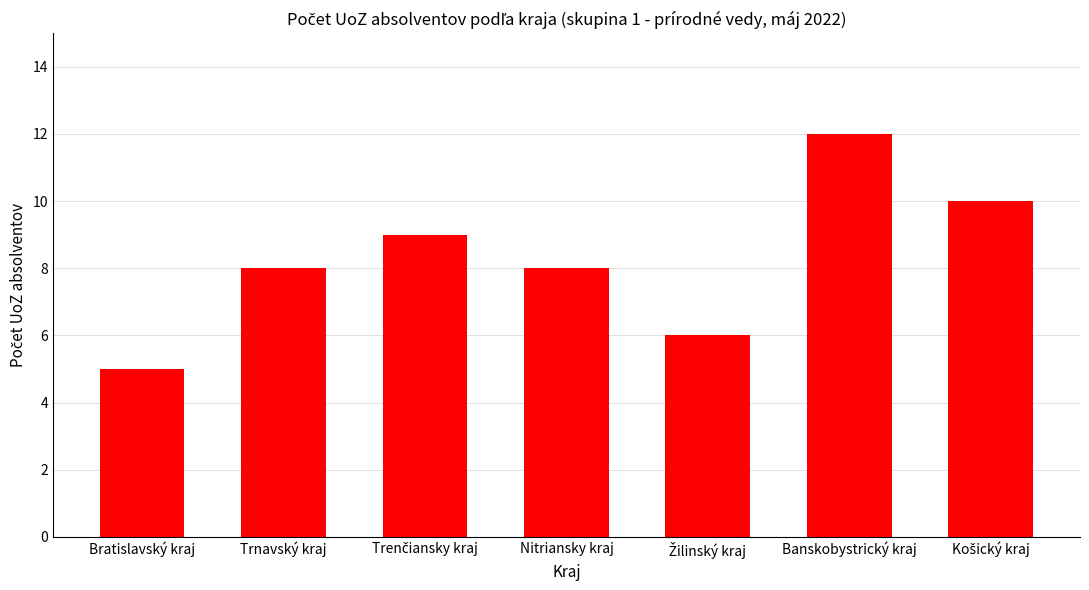

What is the approximate value at Banskobystrický kraj?

12